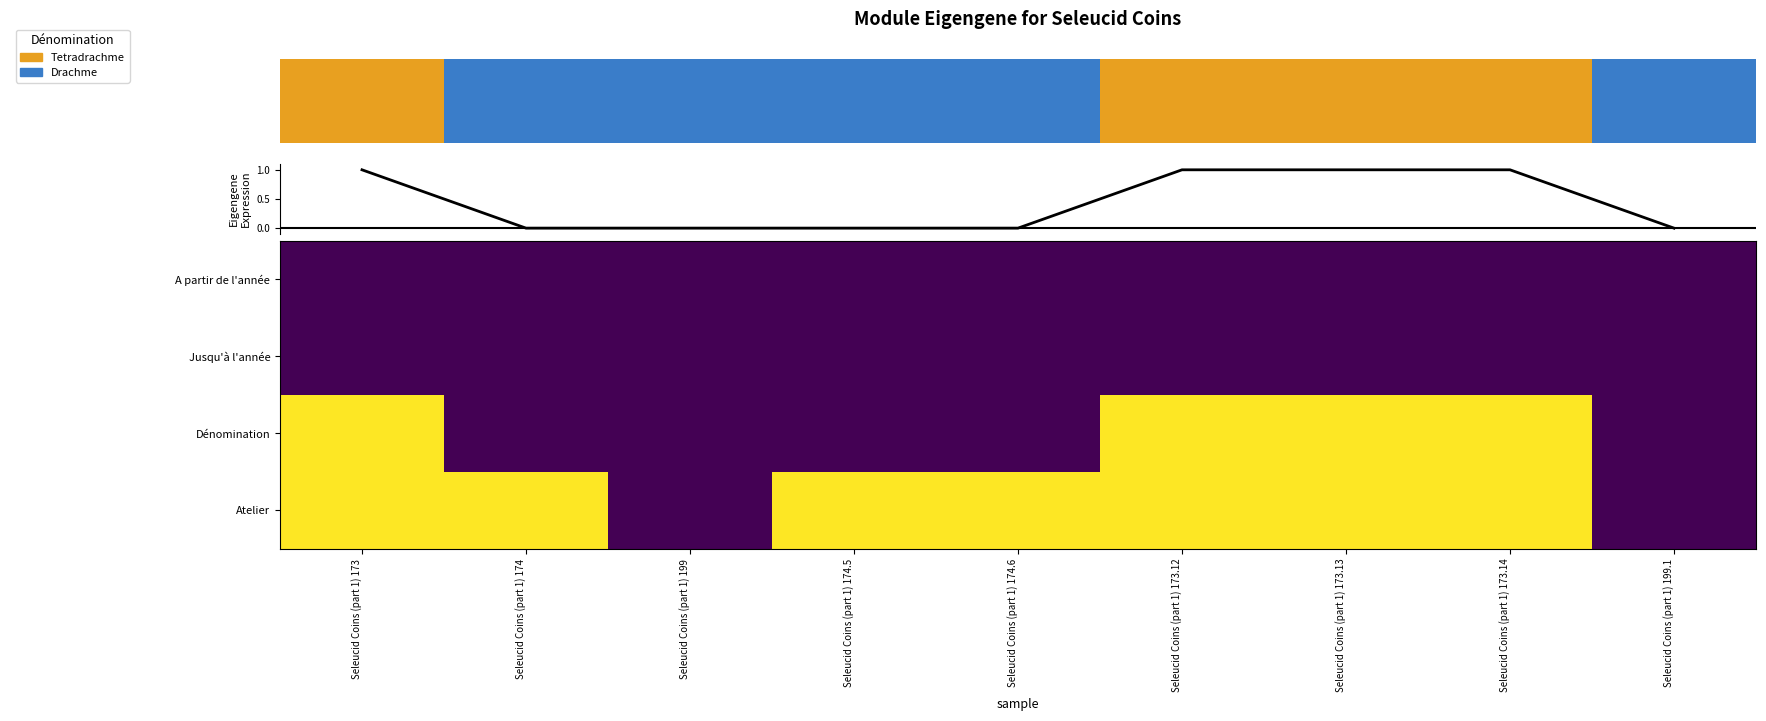

Which series has the largest total across all categories?

row_3